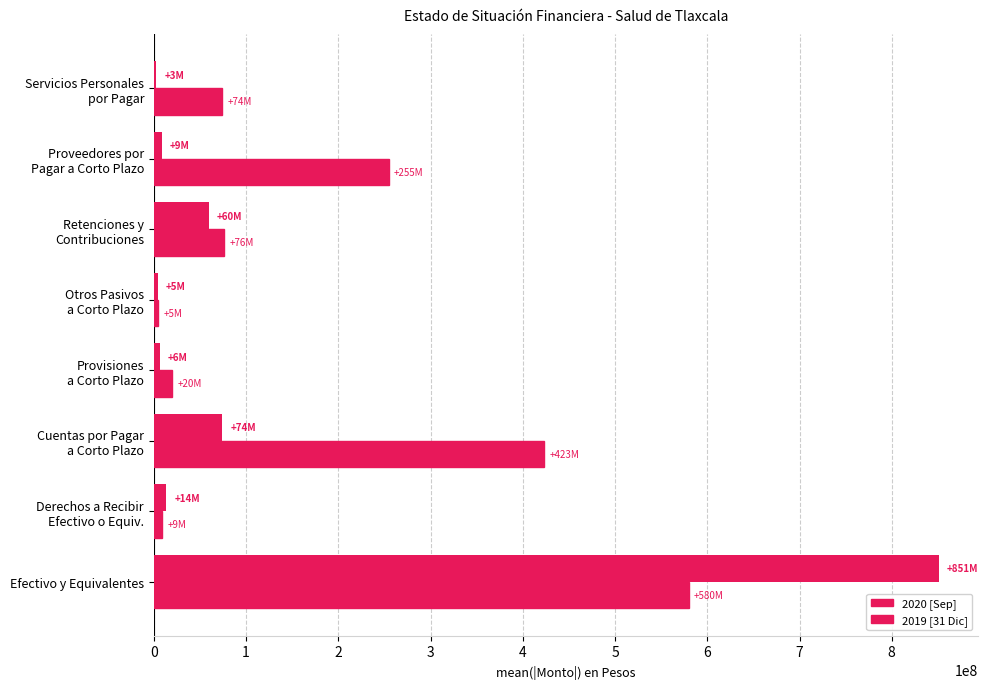

Count the number of categories in the chart.

8